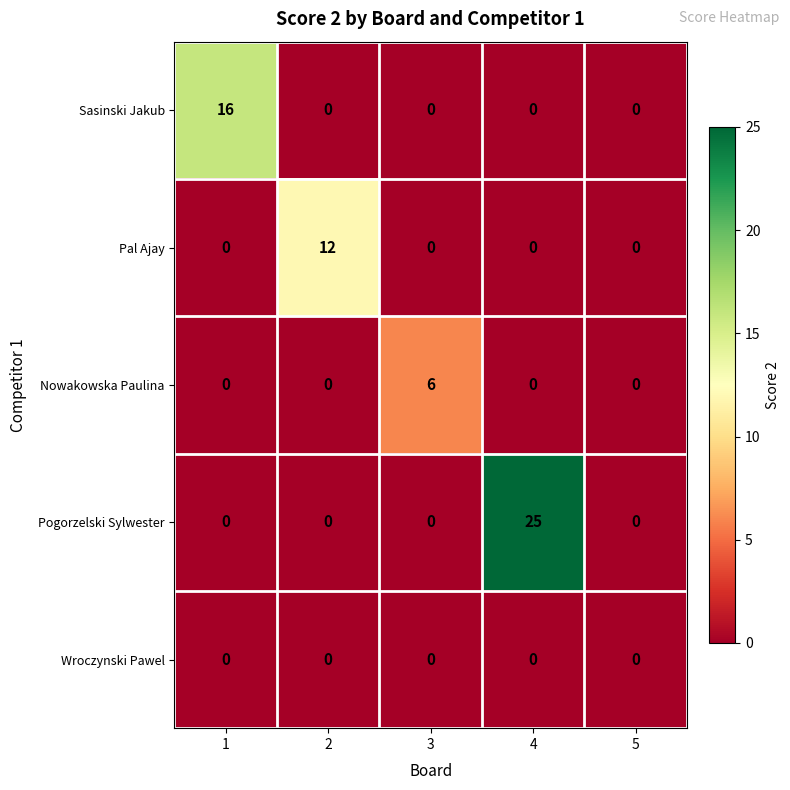

How many data points in Pal Ajay are above 0?

1